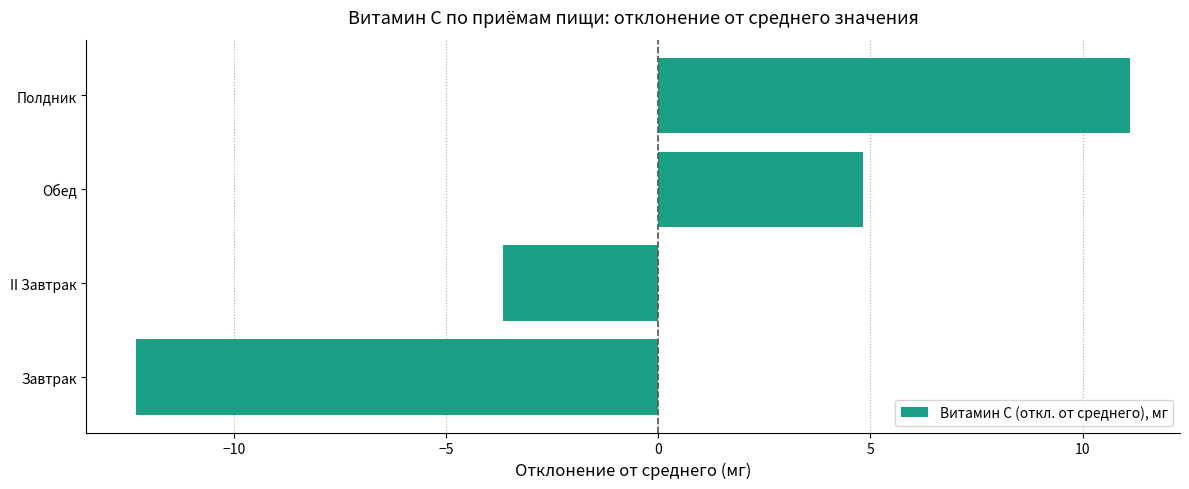

Reading bottom to top, extract all data points from this chart.

-12.3	-3.7	4.8	11.1